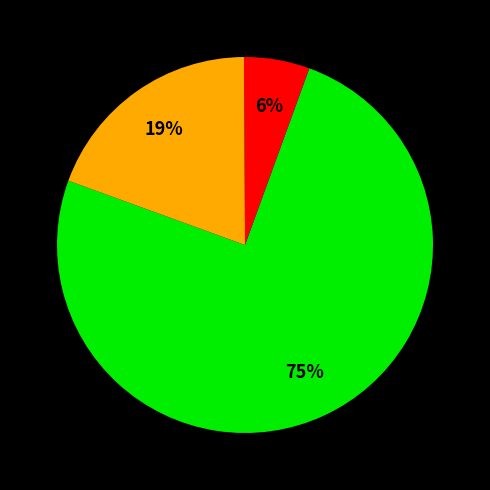

Is there a majority slice in this chart?

Yes